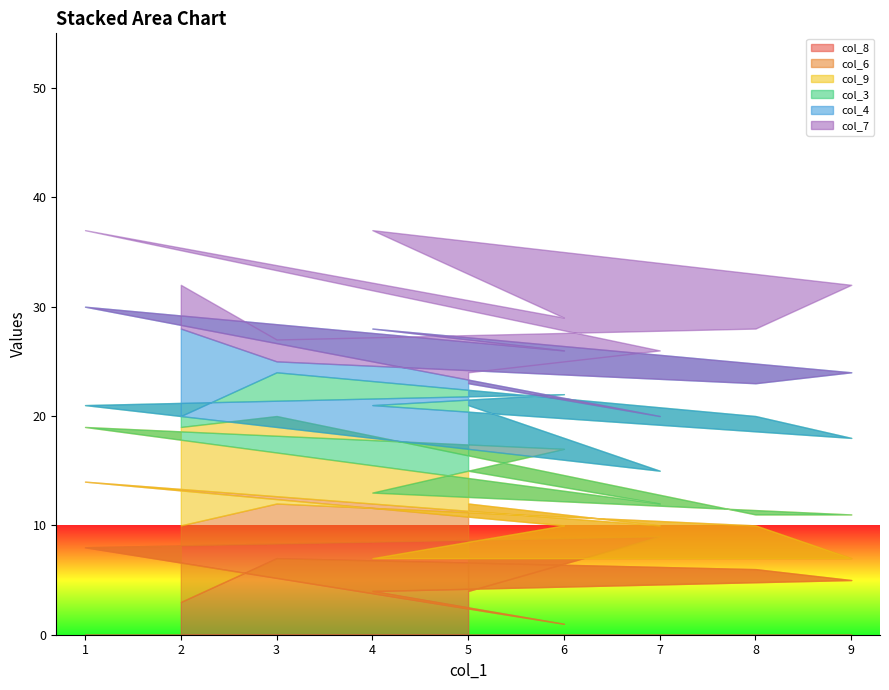

What is the difference between the maximum and minimum values in the col_9 series?

9